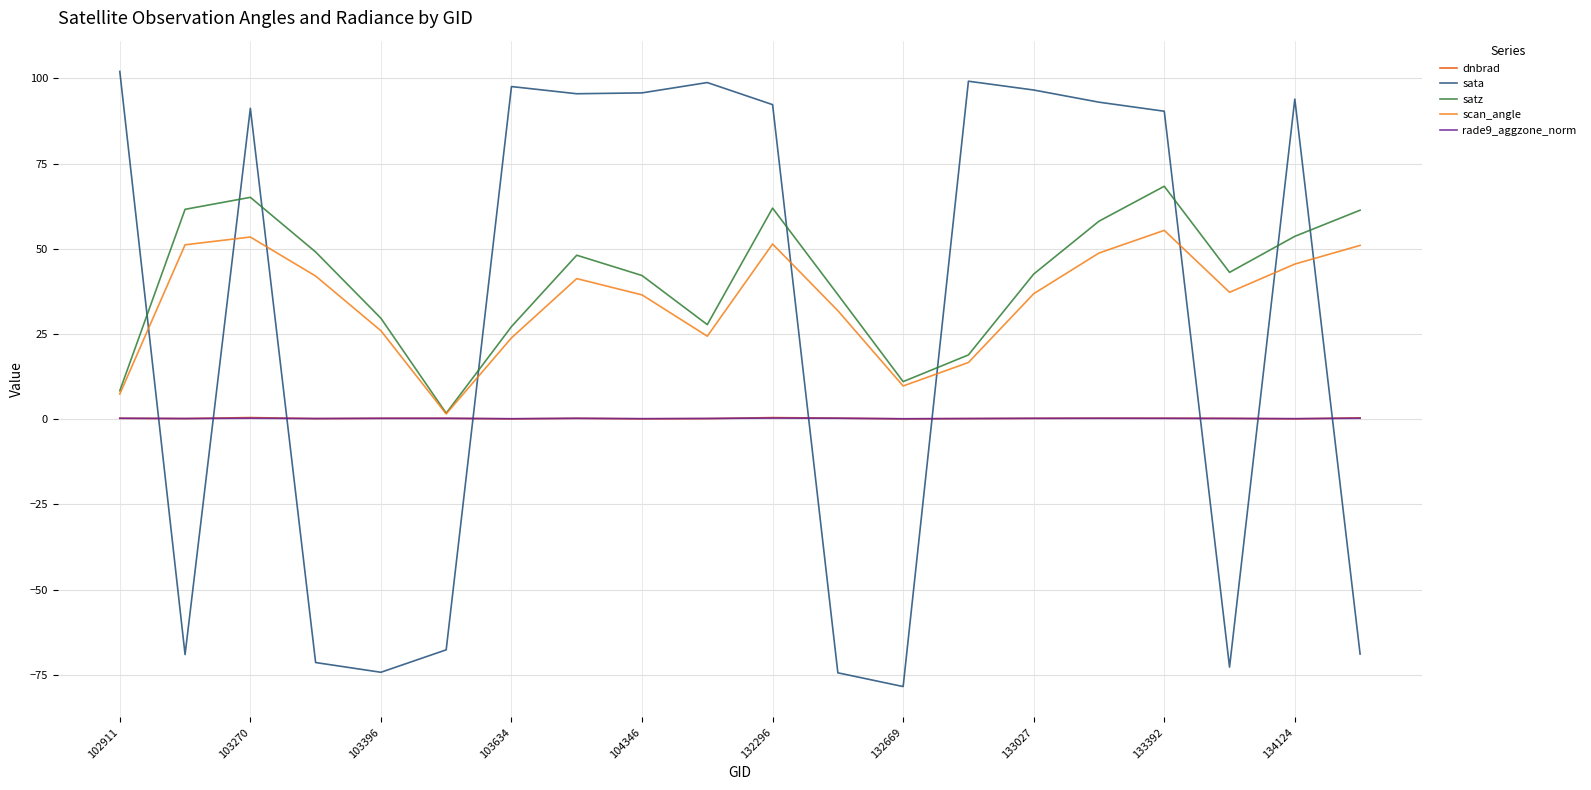

After their last crossing, which series has the higher values: dnbrad or sata?

dnbrad